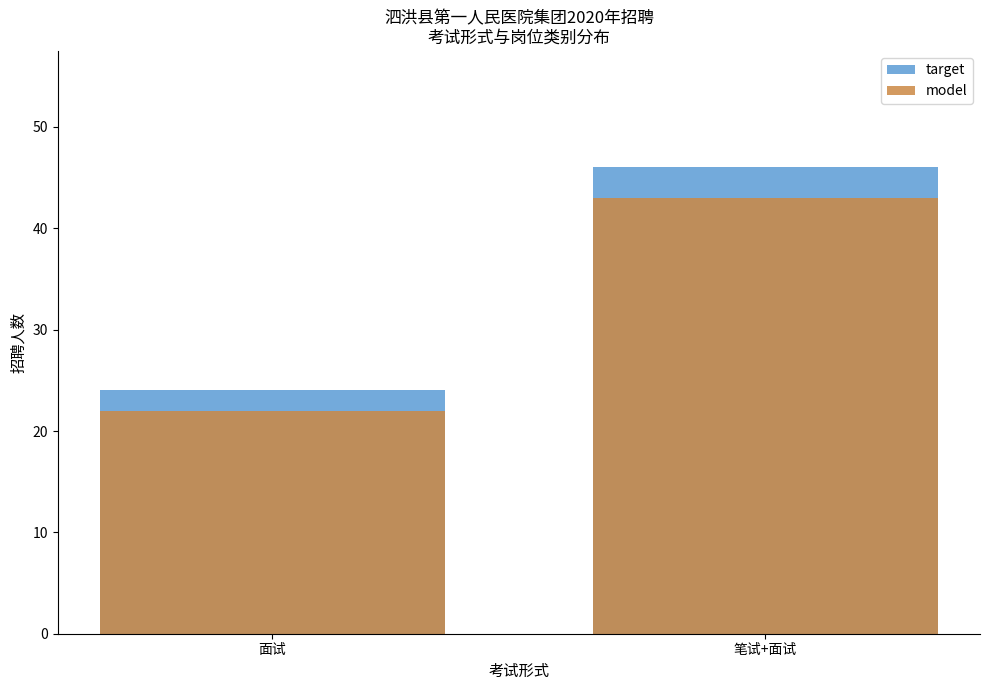

The model series shows 43 at 笔试+面试. True or false?

True